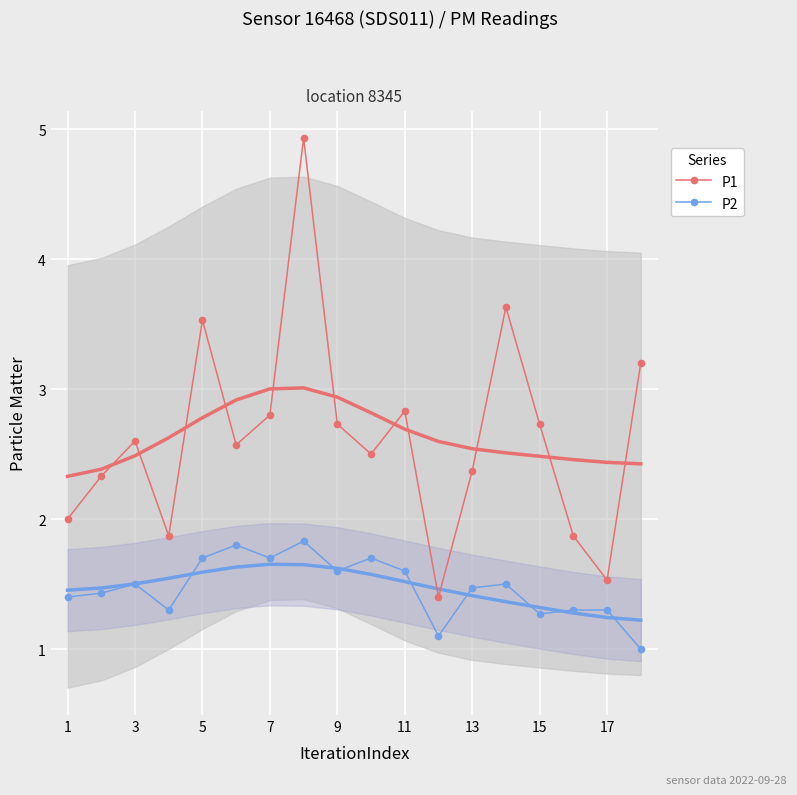

What is the minimum value shown in the chart?

1.0